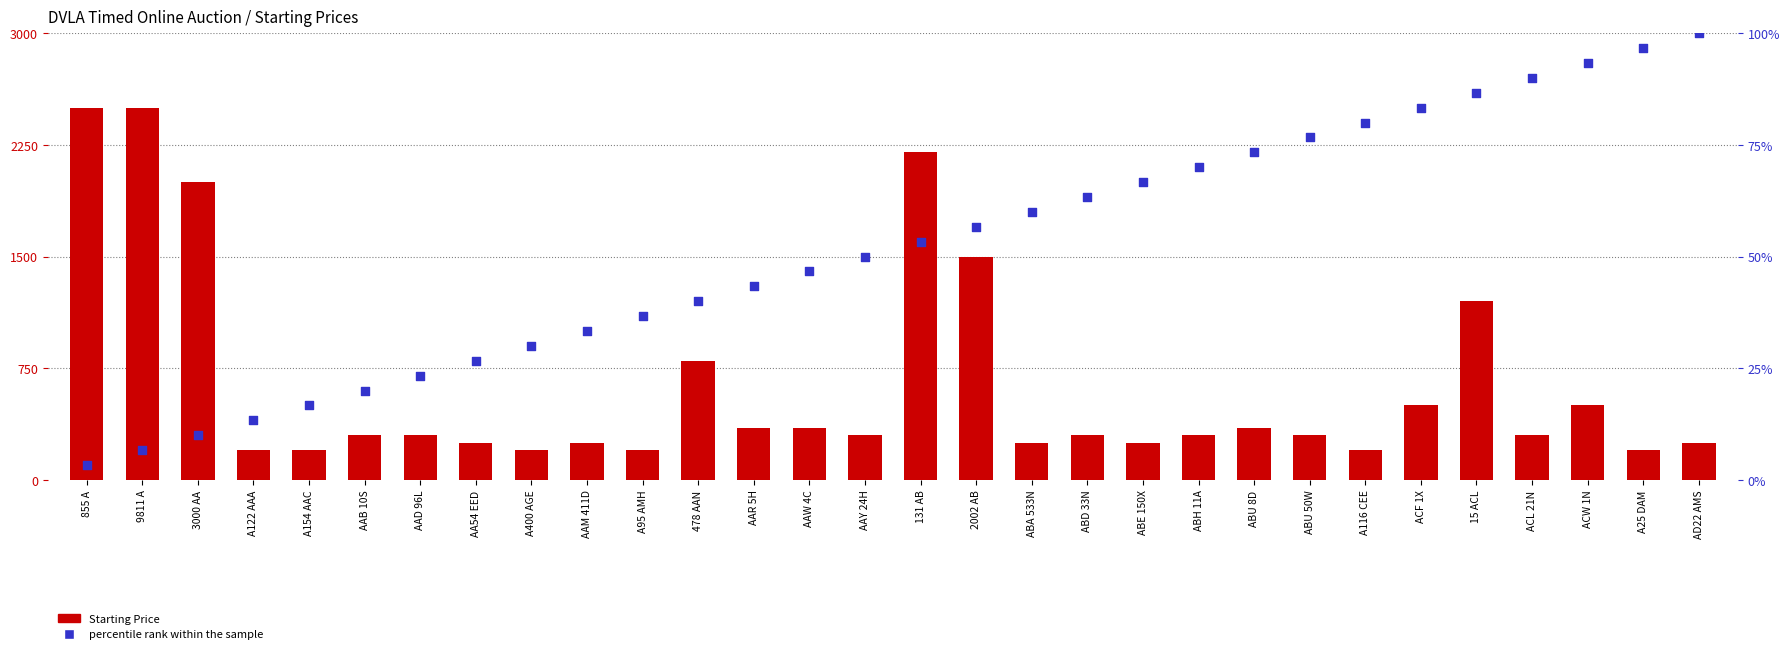

Which series has the largest Y range (max minus min)?

Starting Price